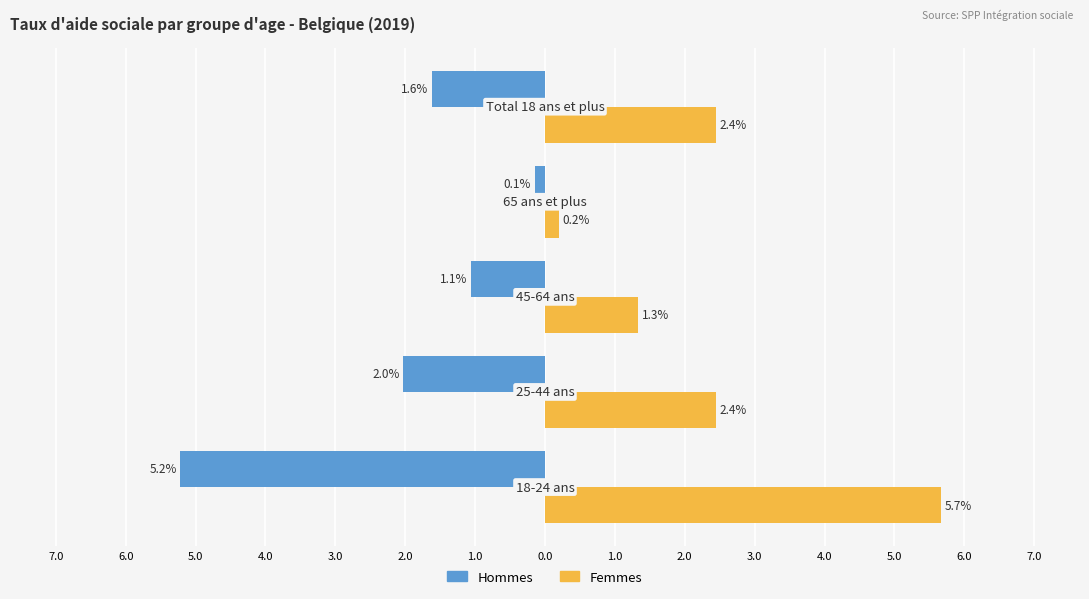

Rank the series by their maximum value, from highest to lowest.

Femmes, Hommes